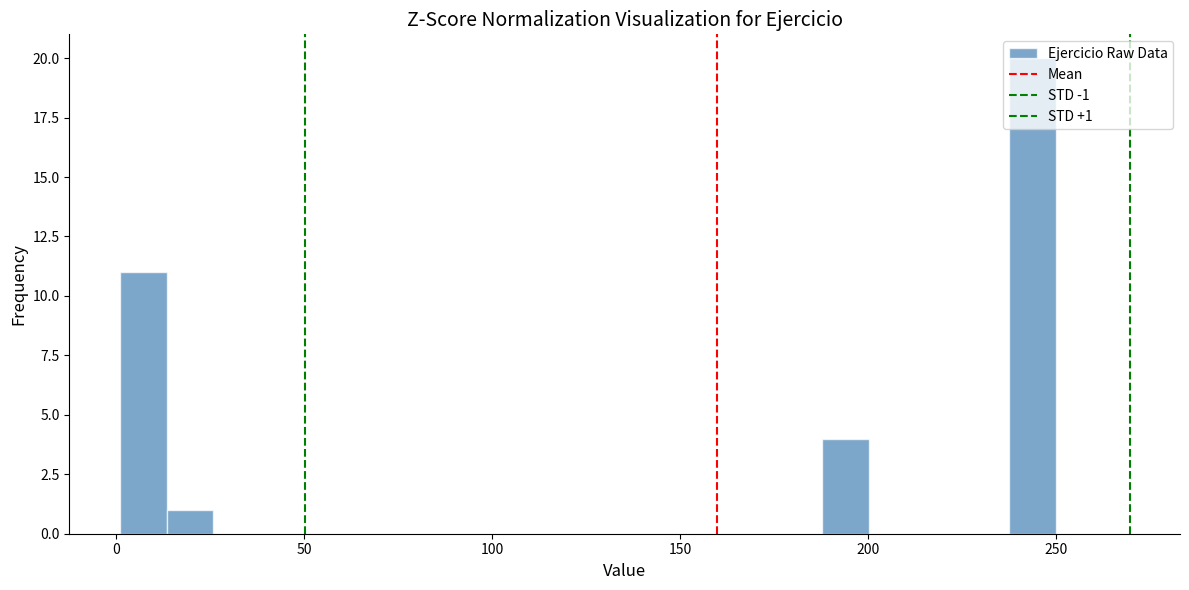

Read against the x-axis, roughly where is the centre of the tallest bar?

245